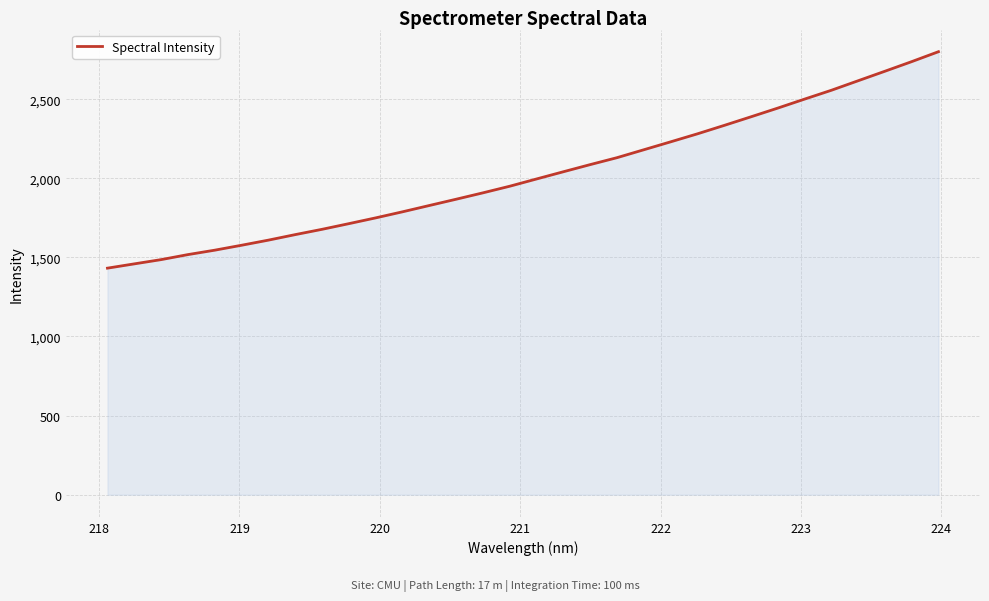

What is the maximum value shown in the chart?

2800.1